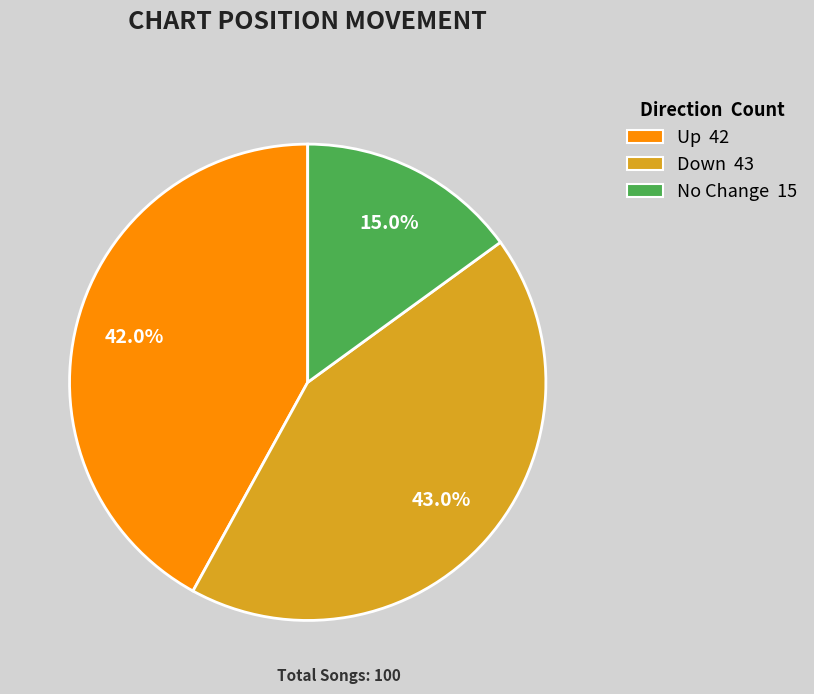

What is the ratio of the value at Down 43 to the value at Up 42?

1.0